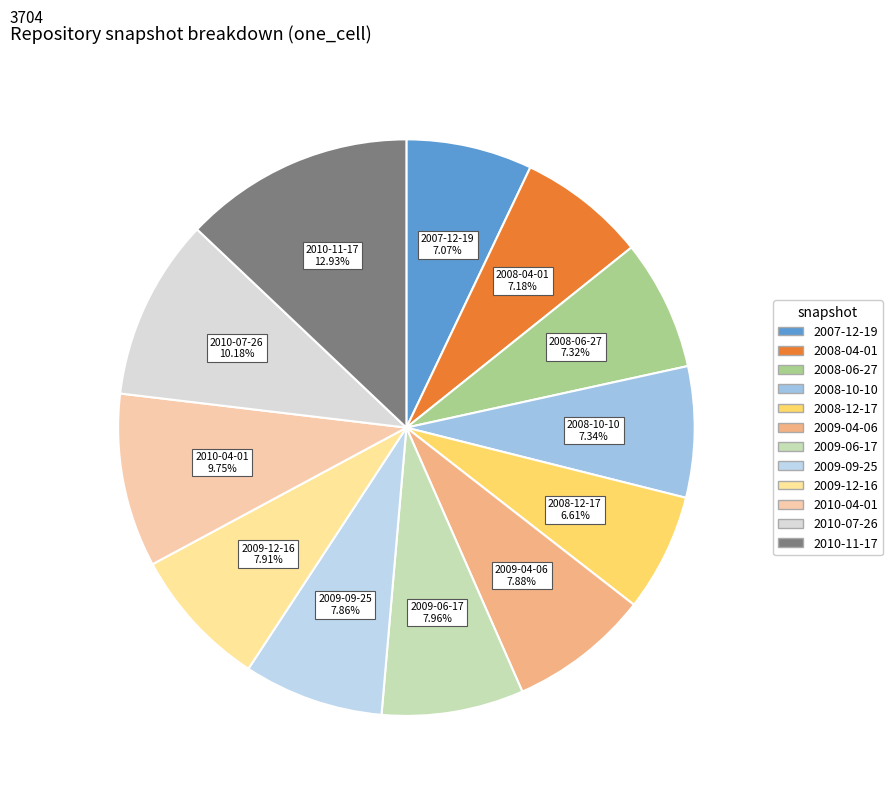

Which category has the biggest portion of the pie?

2010-11-17